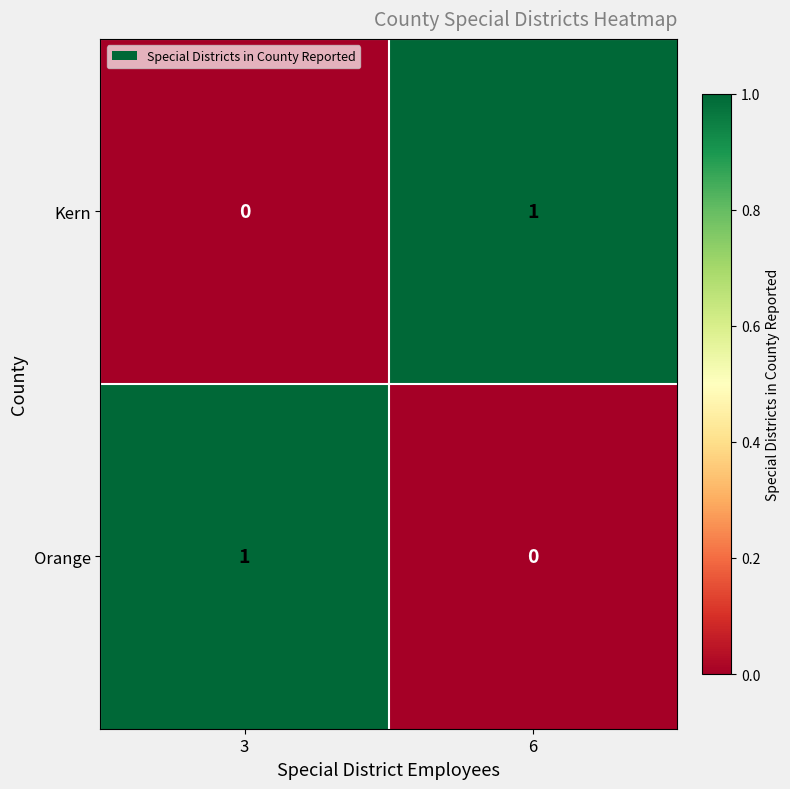

Rank the categories by Kern value from highest to lowest.

6, 3